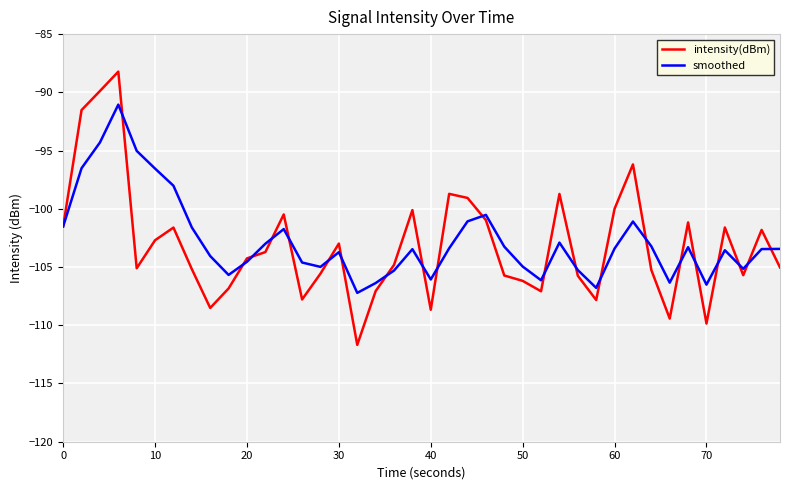

What are all the series names shown in the legend?

intensity(dBm), smoothed